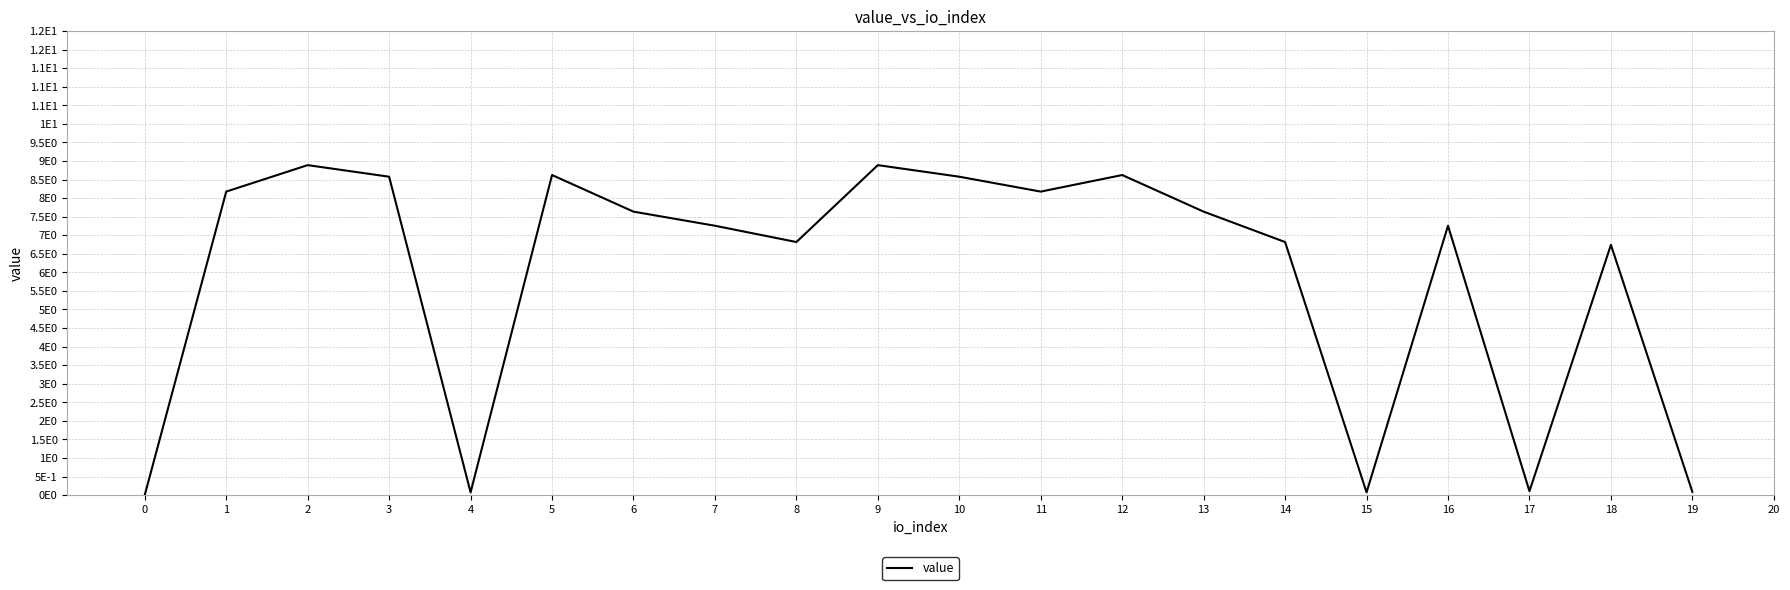

What is the difference between the second highest and second lowest values?

8.8